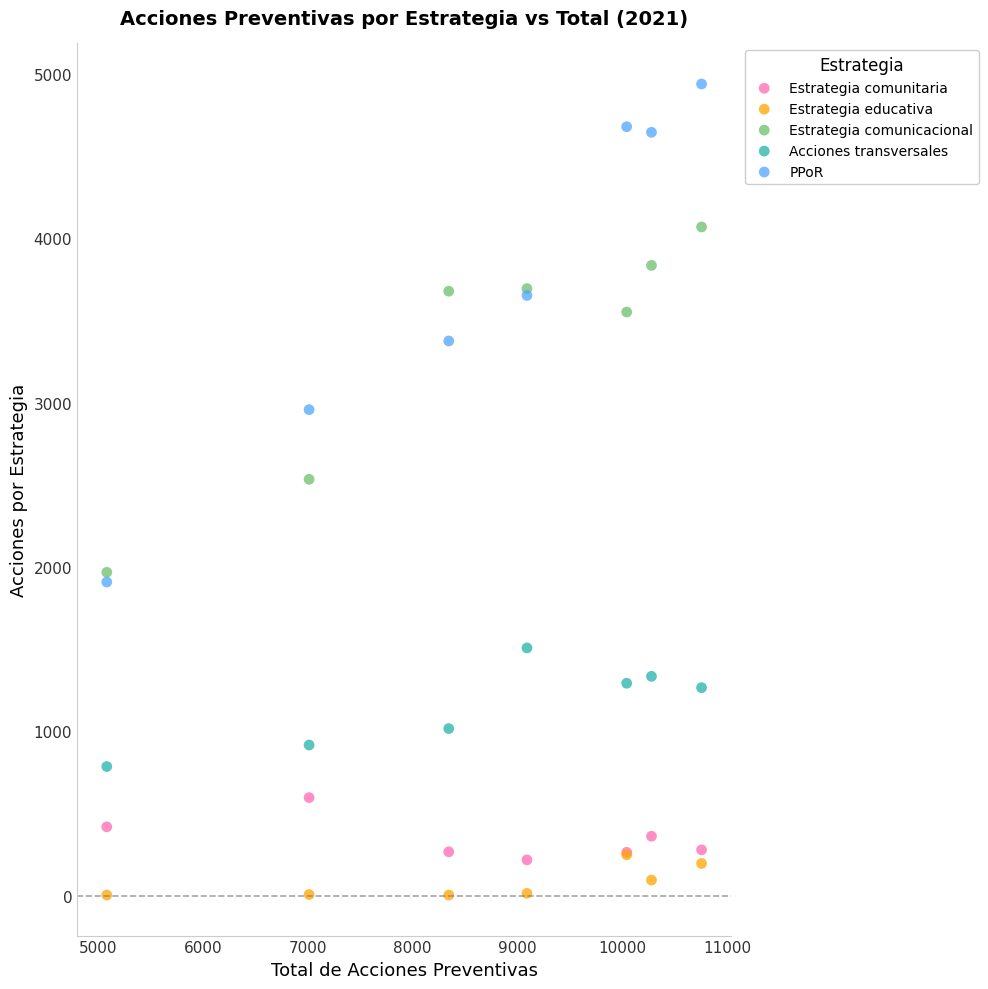

Which series has the widest spread of Y values?

PPoR